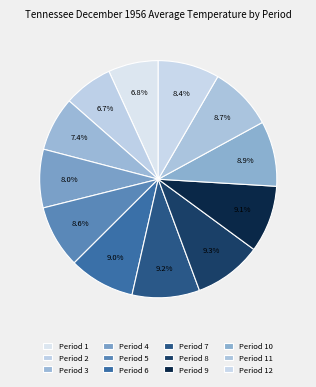

How many slices are in this pie chart?

12